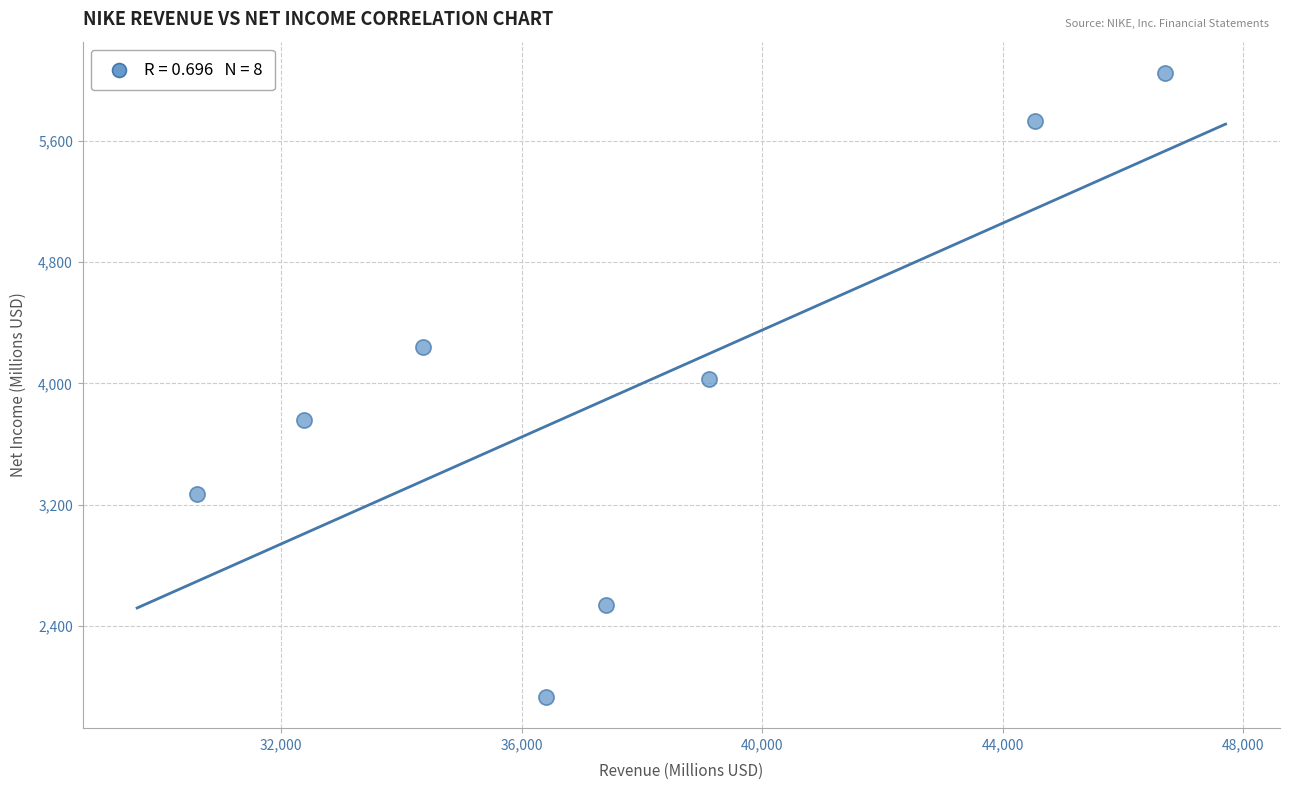

What is the average Y value?

3943